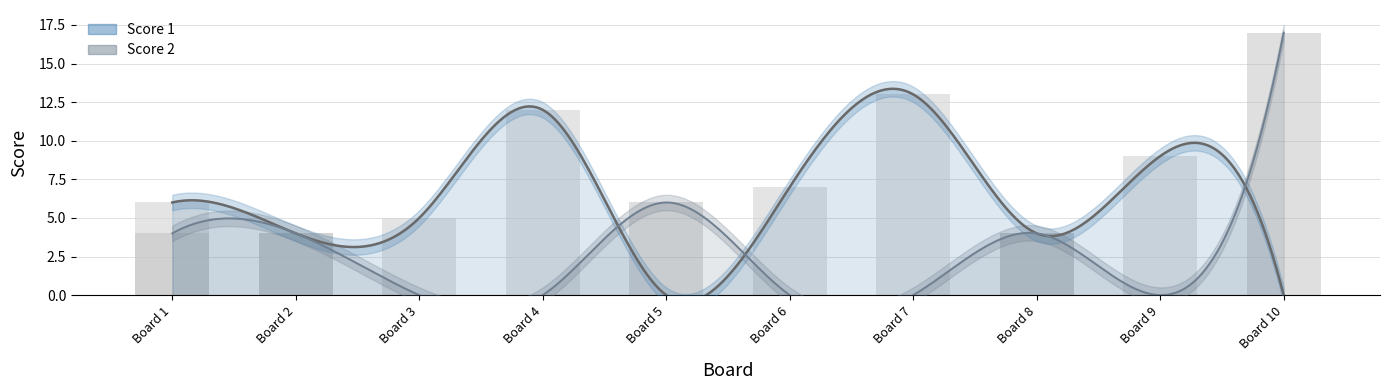

Which has a higher value, Board 3 or Board 5?

Board 3